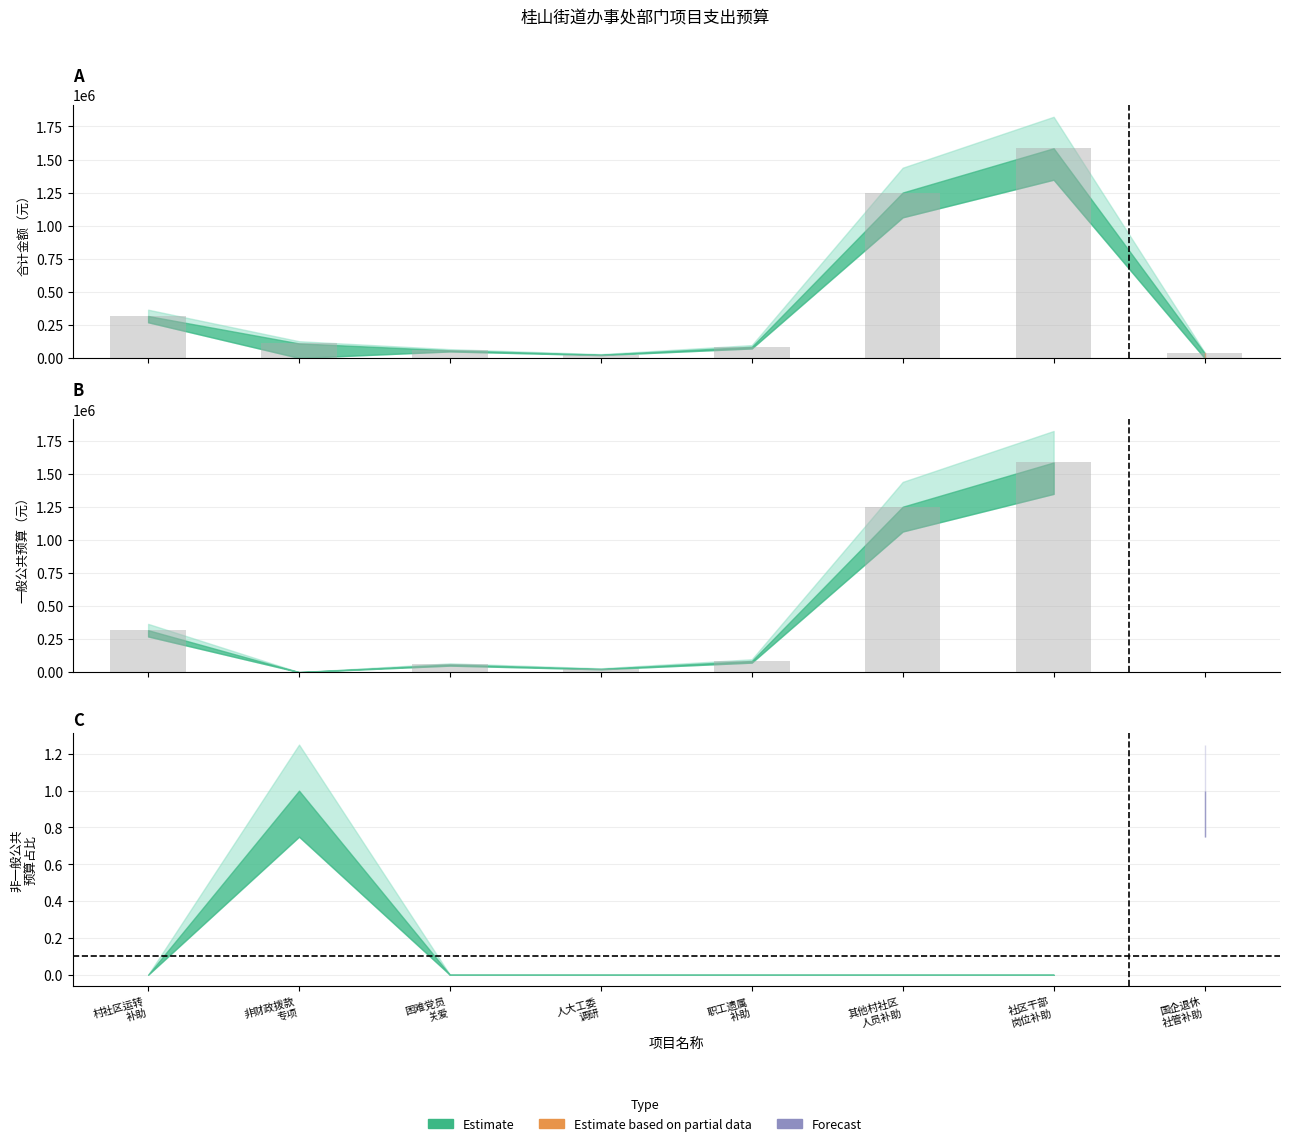

What is the maximum value shown in the chart?

1585000